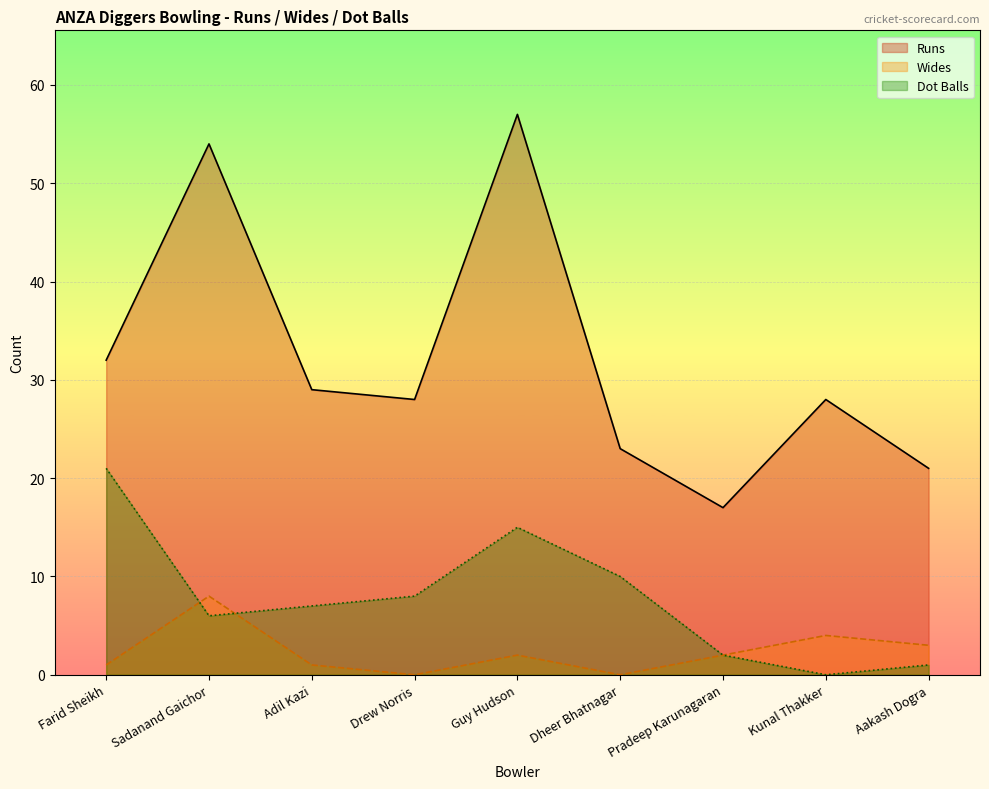

How many times do Dot Balls and Wides cross each other?

2